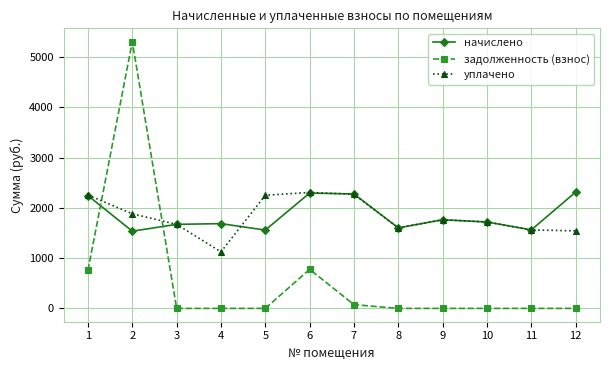

How many times do уплачено and задолженность (взнос) cross each other?

2